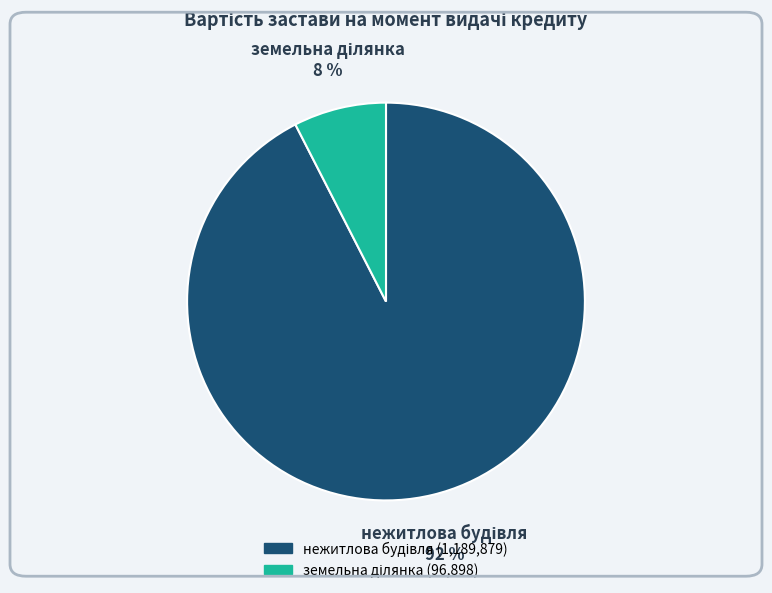

Does any single category account for the majority?

Yes